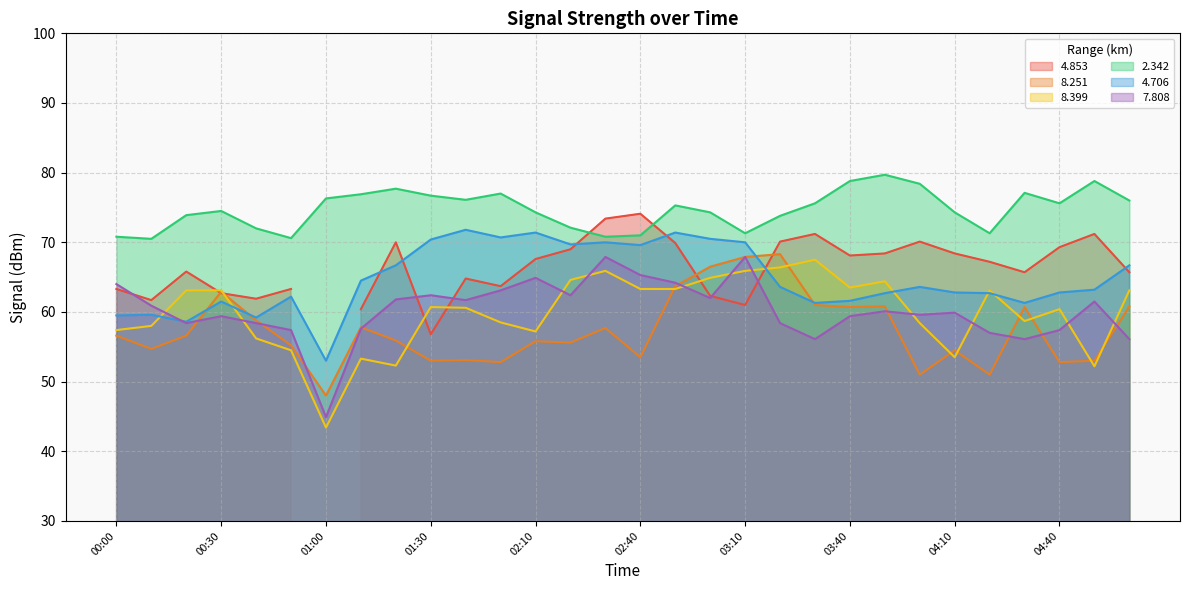

In   7.808, how many points are higher than both neighbors (excluding endpoints)?

8